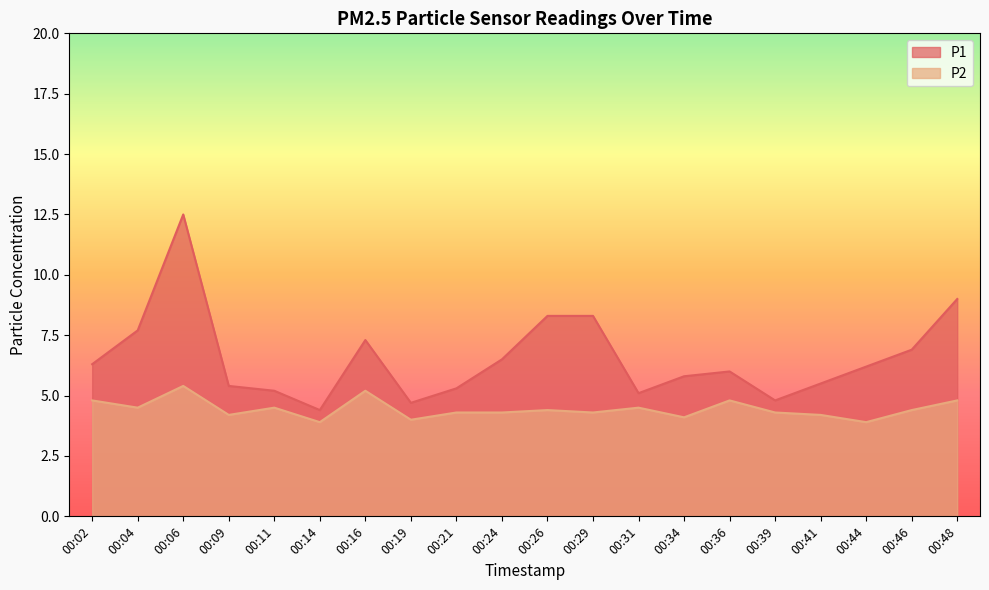

Rank the series by their maximum value, from lowest to highest.

P2, P1